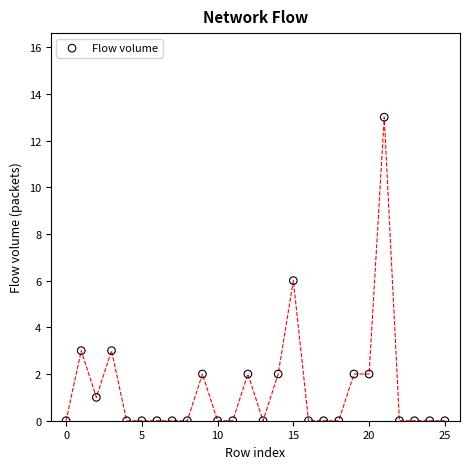

What is the range of Y values (max minus min)?

13